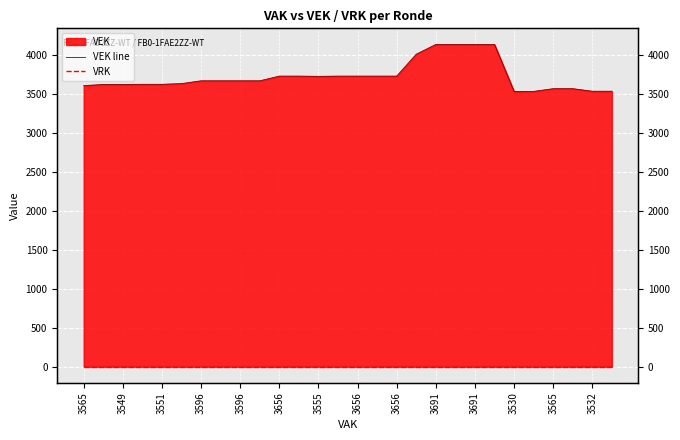

True or false: VEK line and VRK cross at least once.

False